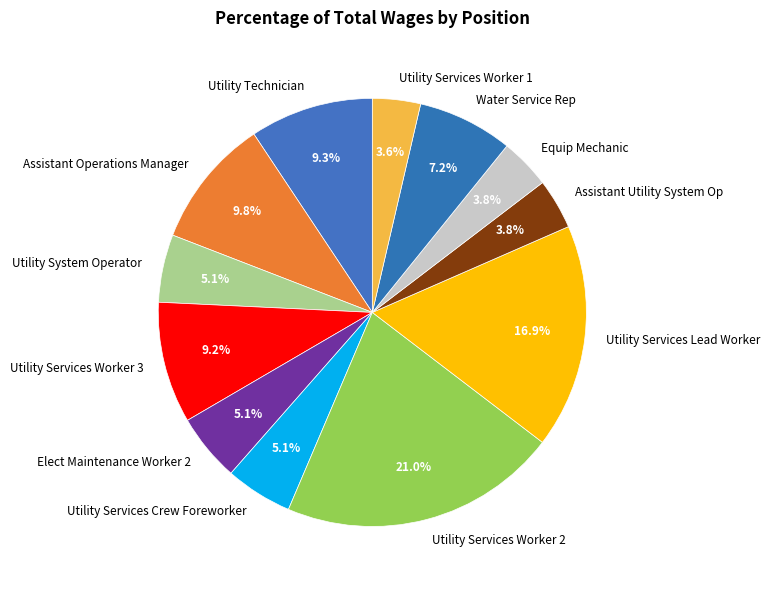

To the nearest percent, what percentage of the pie is Utility Technician?

9%